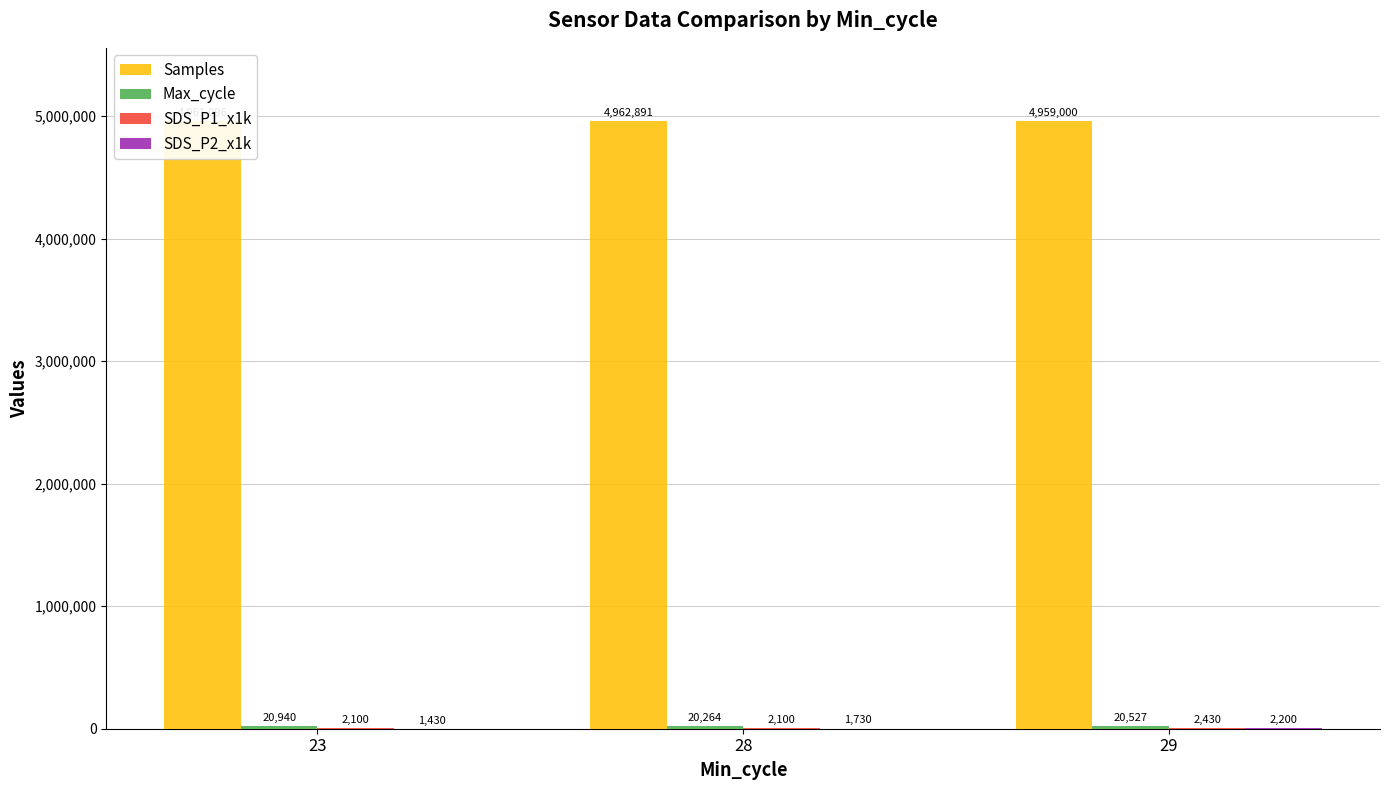

How many categories are shown in the chart?

3